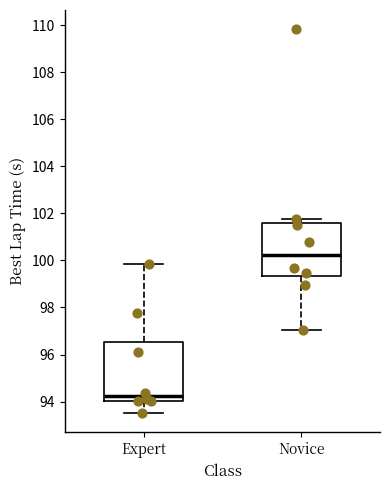

Which box has the highest median line?

Novice